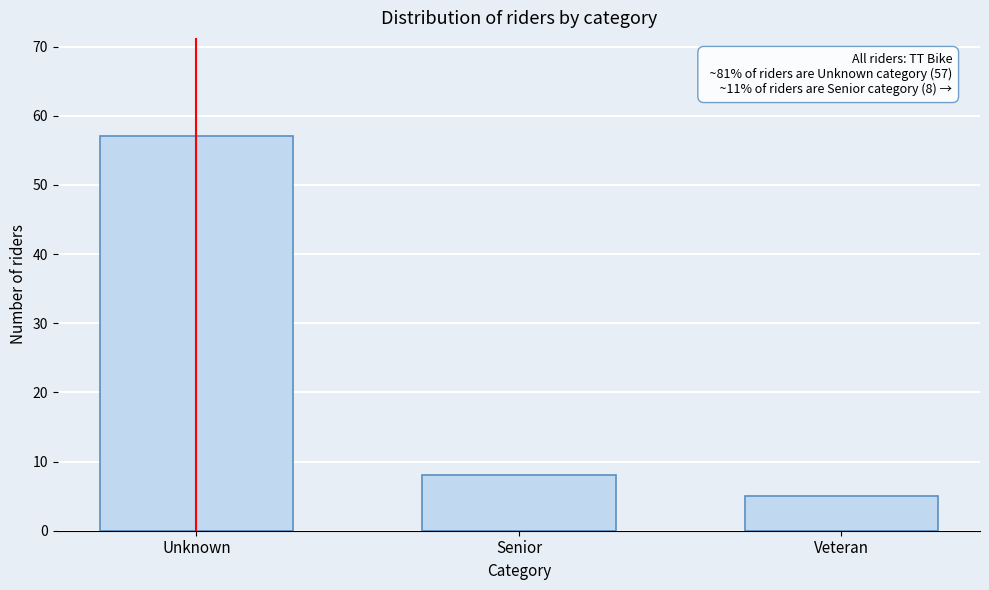

Reading left to right, extract all data points from this chart.

57	8	5